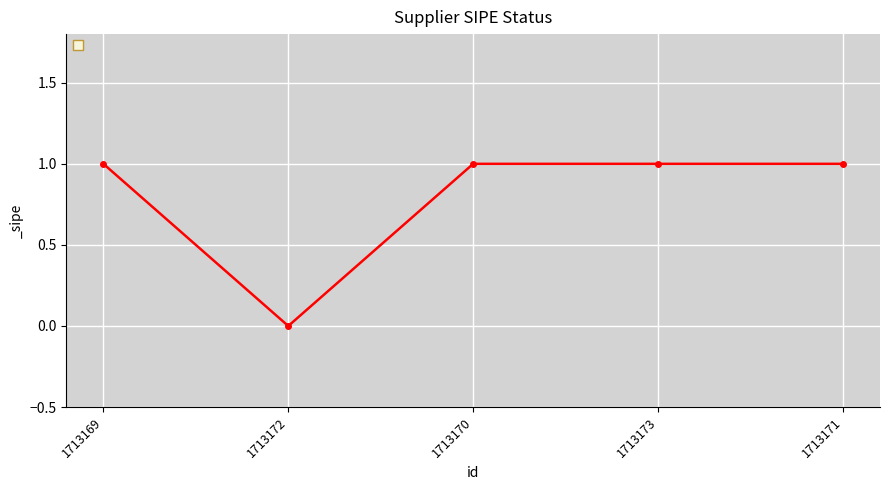

How many values are between 1 and 2?

4